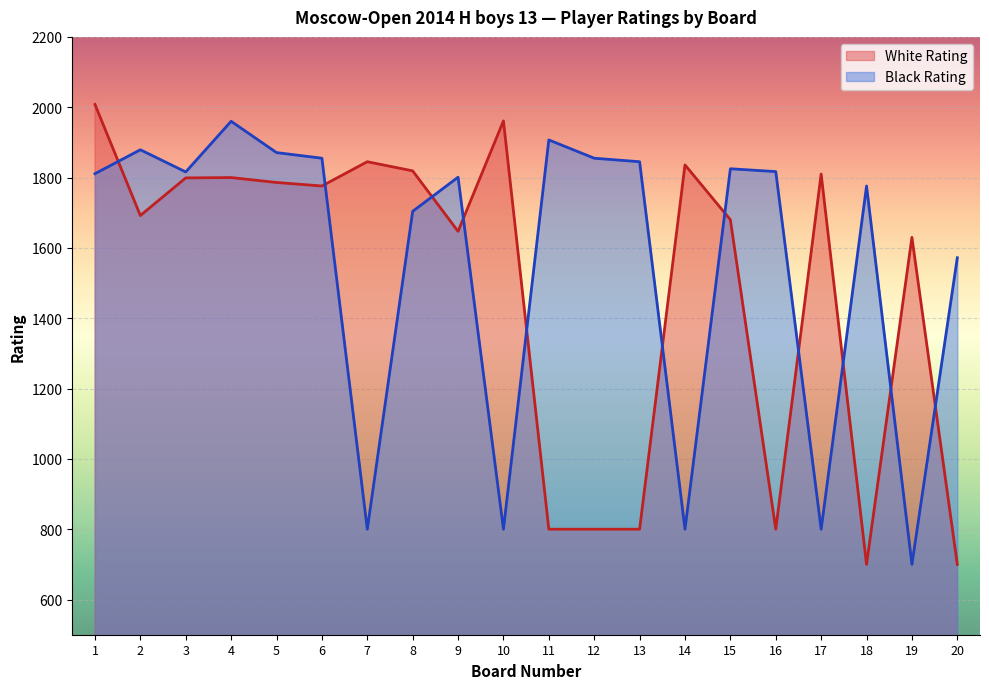

At how many categories does at least one series exceed 1580?

19